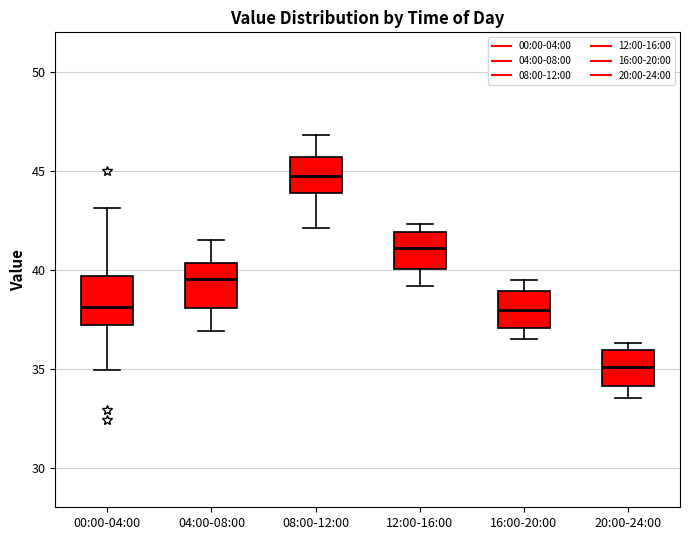

Where is the lower edge of the box for 00:00-04:00 on the y-axis? The values are not printed on the chart, so give them approximately, as read against the axis.

37.0